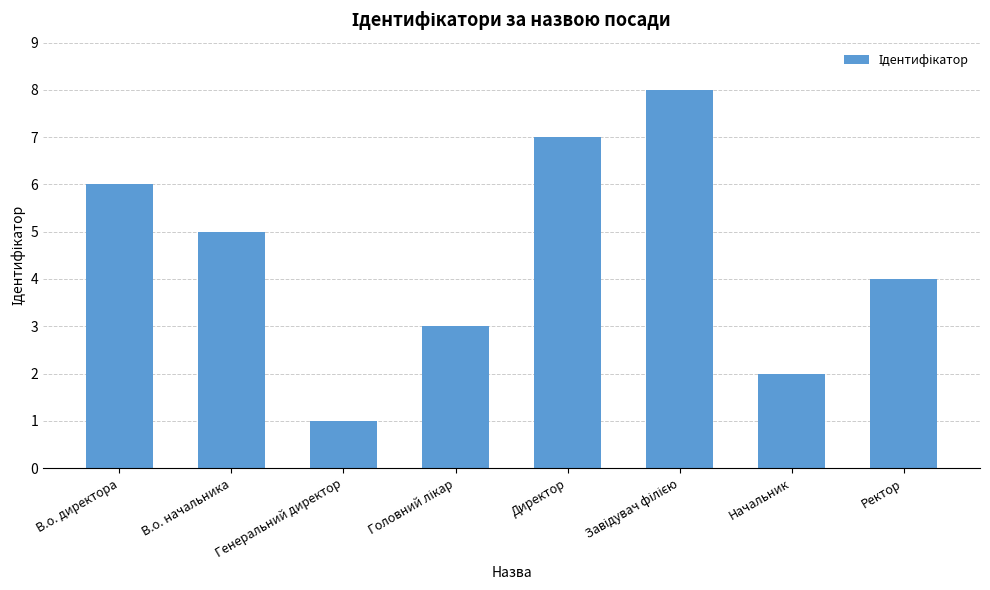

What is the greatest value displayed?

8